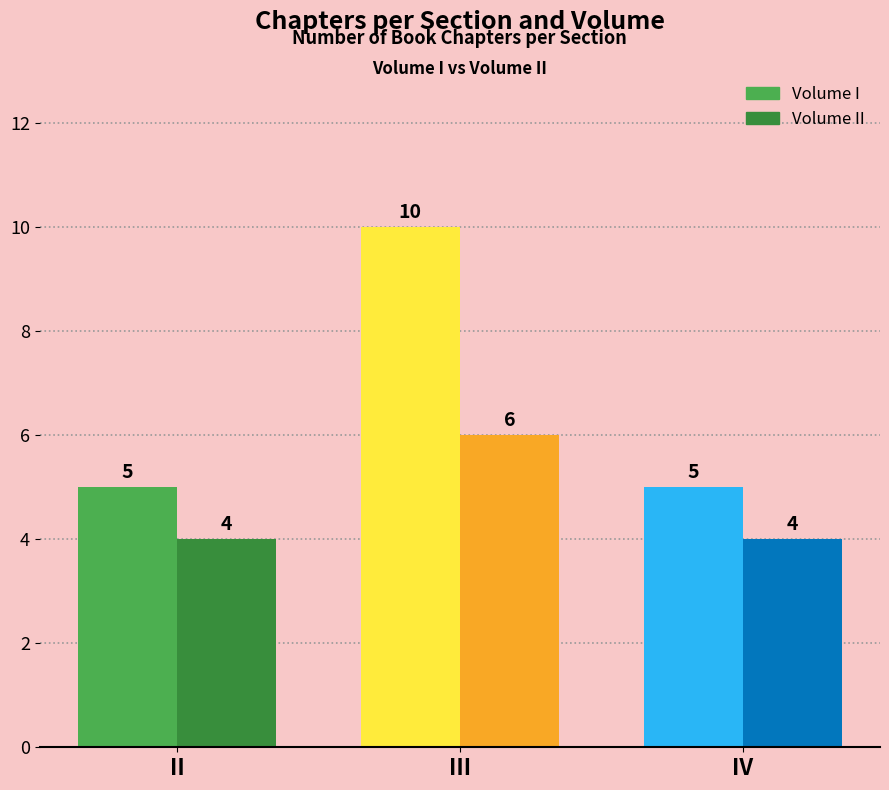

At which label does Volume II reach its peak?

III